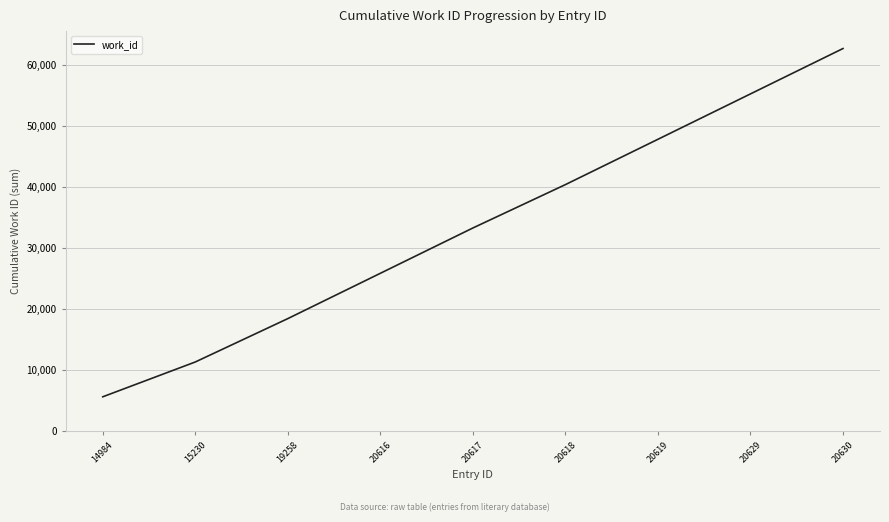

Which category has the lowest value across all series?

14984